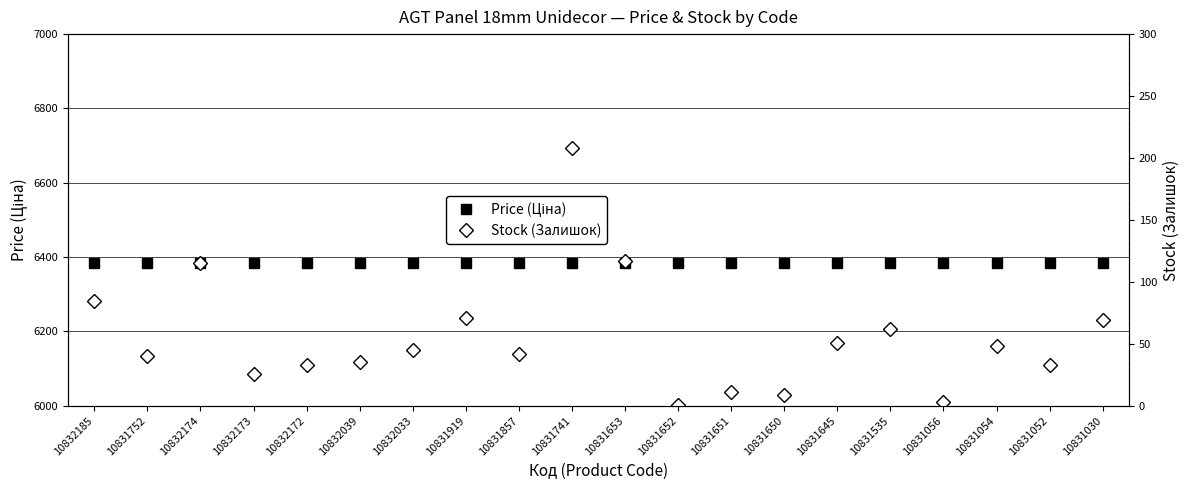

What is the label of the 2nd point from the right?

10831052